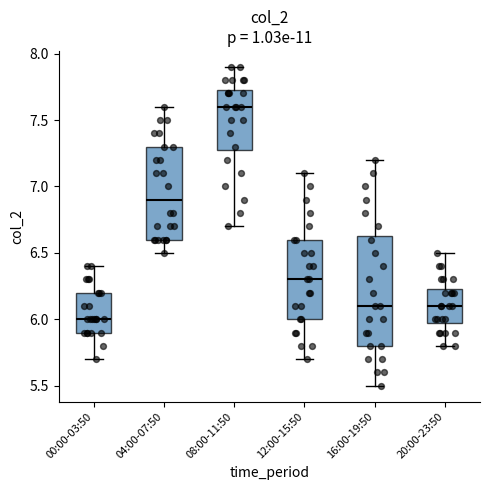

Reading left to right, read every box against the y-axis: the position of its median line, the range the box covers, and the ends of its whiskers. The values are not printed on the chart, so give them approximately, as read against the axis.

00:00-03:50: median 6.00, box 5.90 to 6.20, whiskers 5.70 to 6.40
04:00-07:50: median 6.90, box 6.60 to 7.30, whiskers 6.50 to 7.60
08:00-11:50: median 7.60, box 7.30 to 7.75, whiskers 6.70 to 7.90
12:00-15:50: median 6.30, box 6.00 to 6.60, whiskers 5.70 to 7.10
16:00-19:50: median 6.10, box 5.80 to 6.65, whiskers 5.50 to 7.20
20:00-23:50: median 6.10, box 6.00 to 6.25, whiskers 5.80 to 6.50